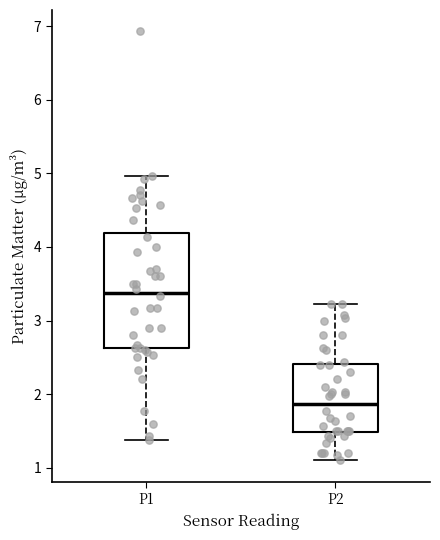

Which box is the tallest, from its lower edge to its upper edge?

P1